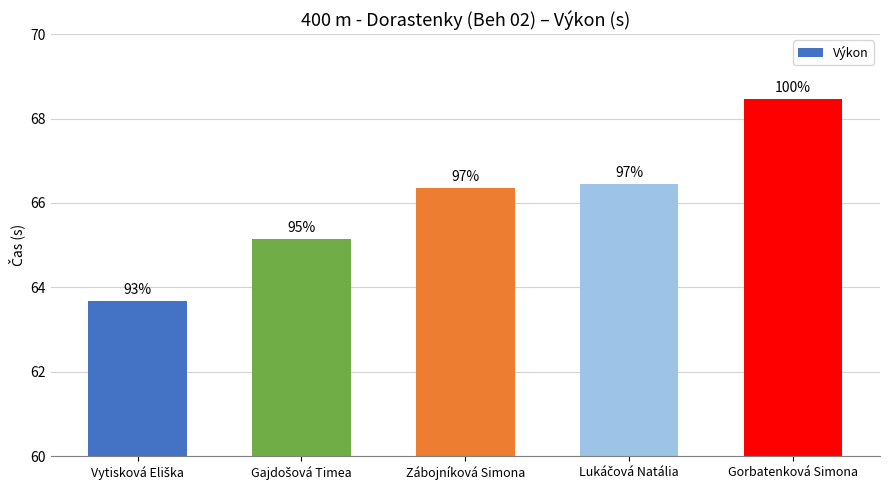

Are the bars horizontal?

No